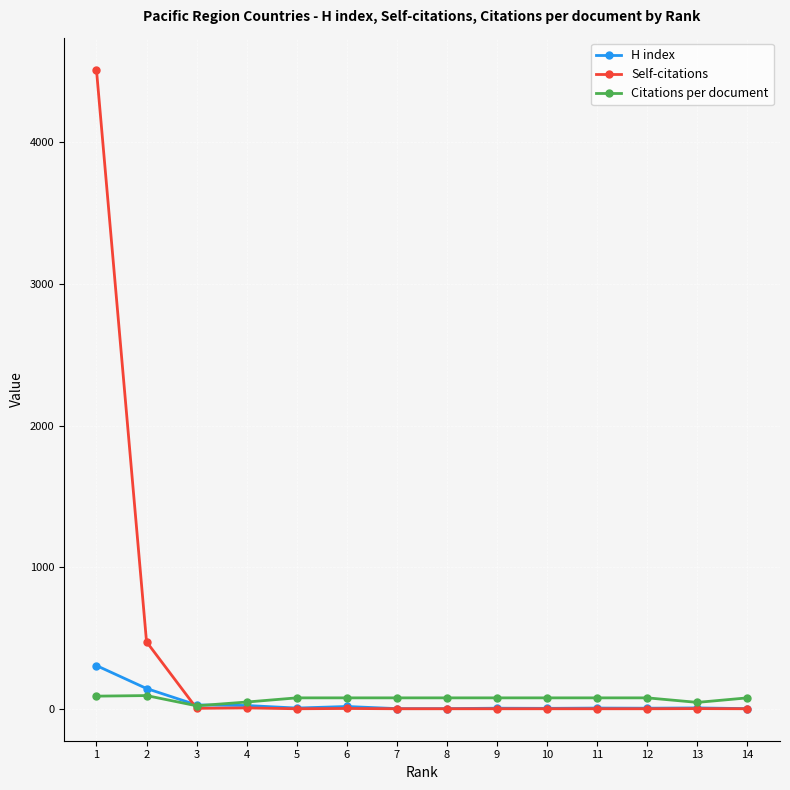

Which series has the widest spread of values?

Self-citations